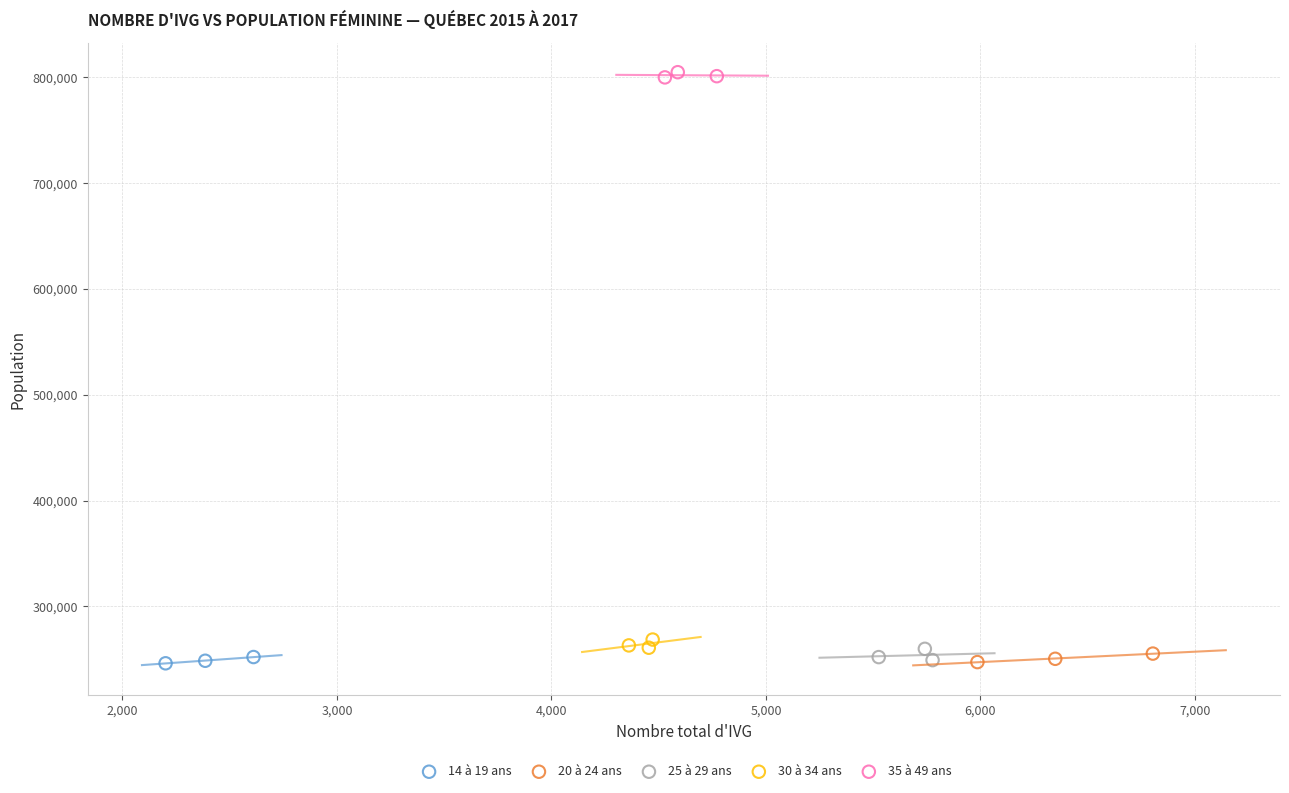

Which series contains the highest Y value?

35 à 49 ans